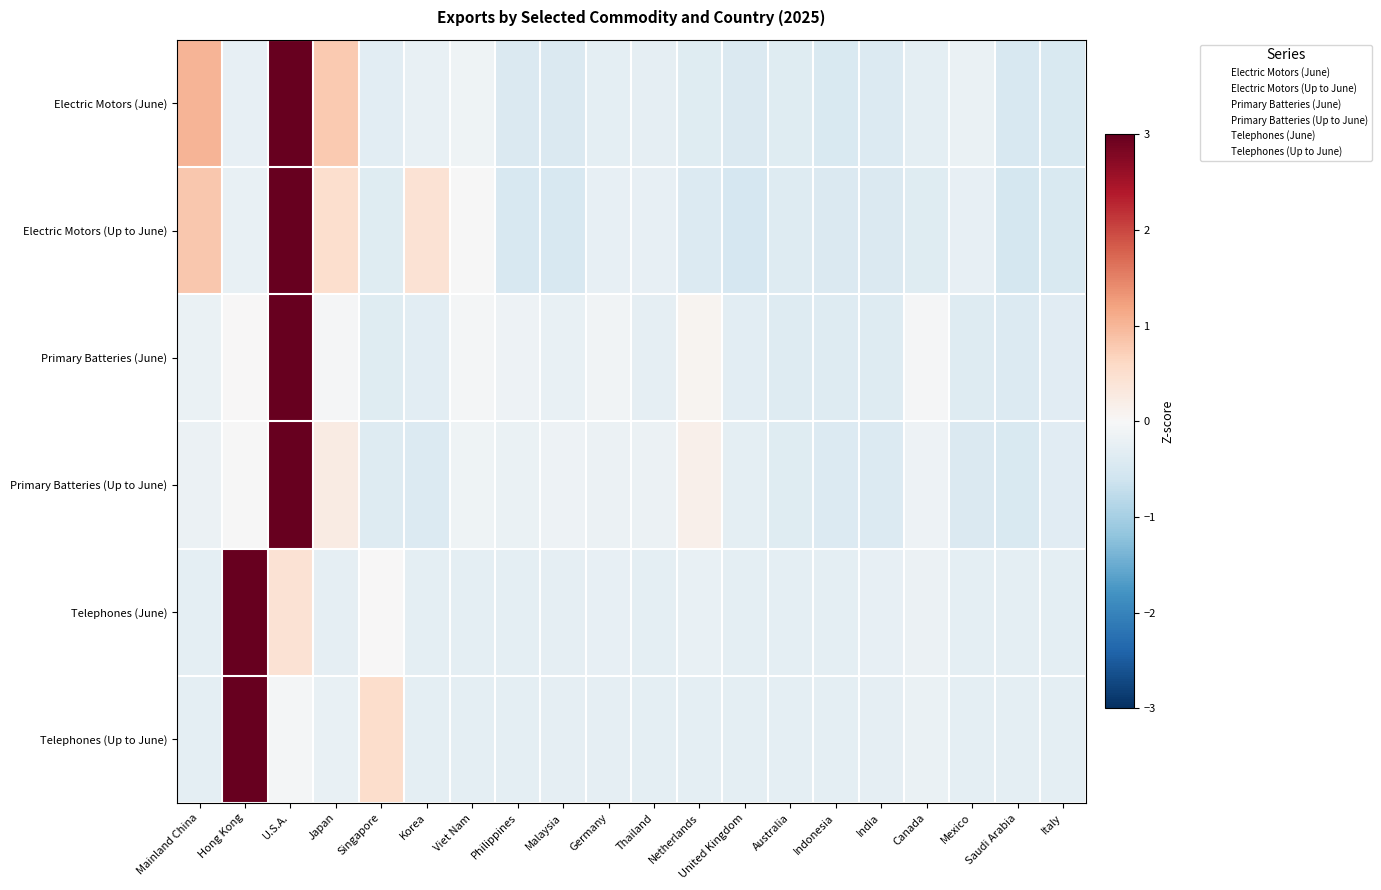

Between Thailand and Italy, which is larger?

Thailand